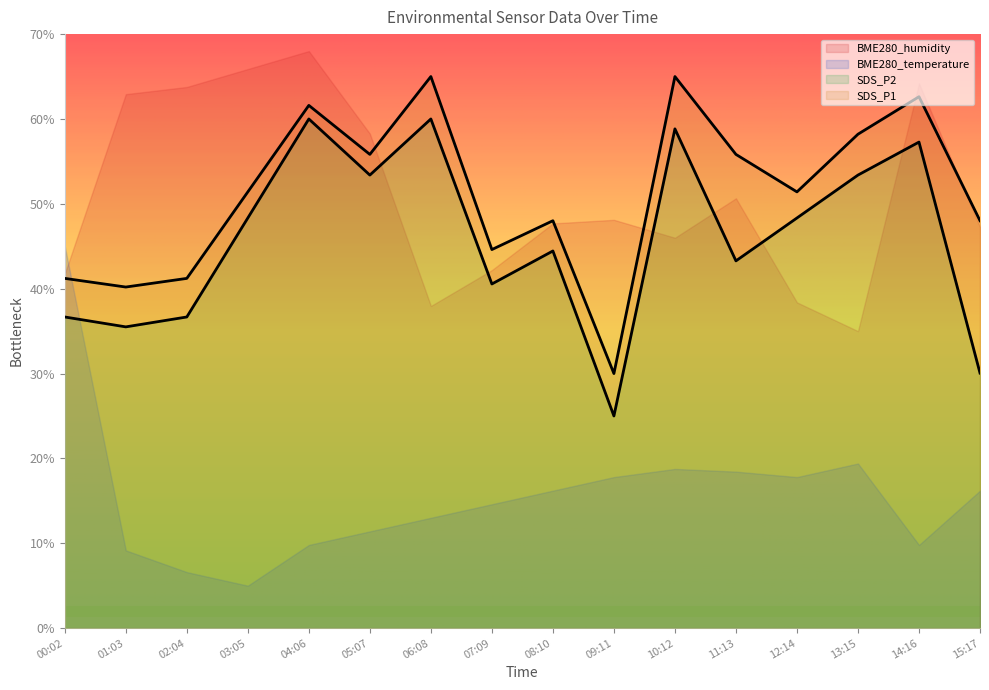

What is the difference between the maximum and minimum values in the SDS_P2 series?

35.0